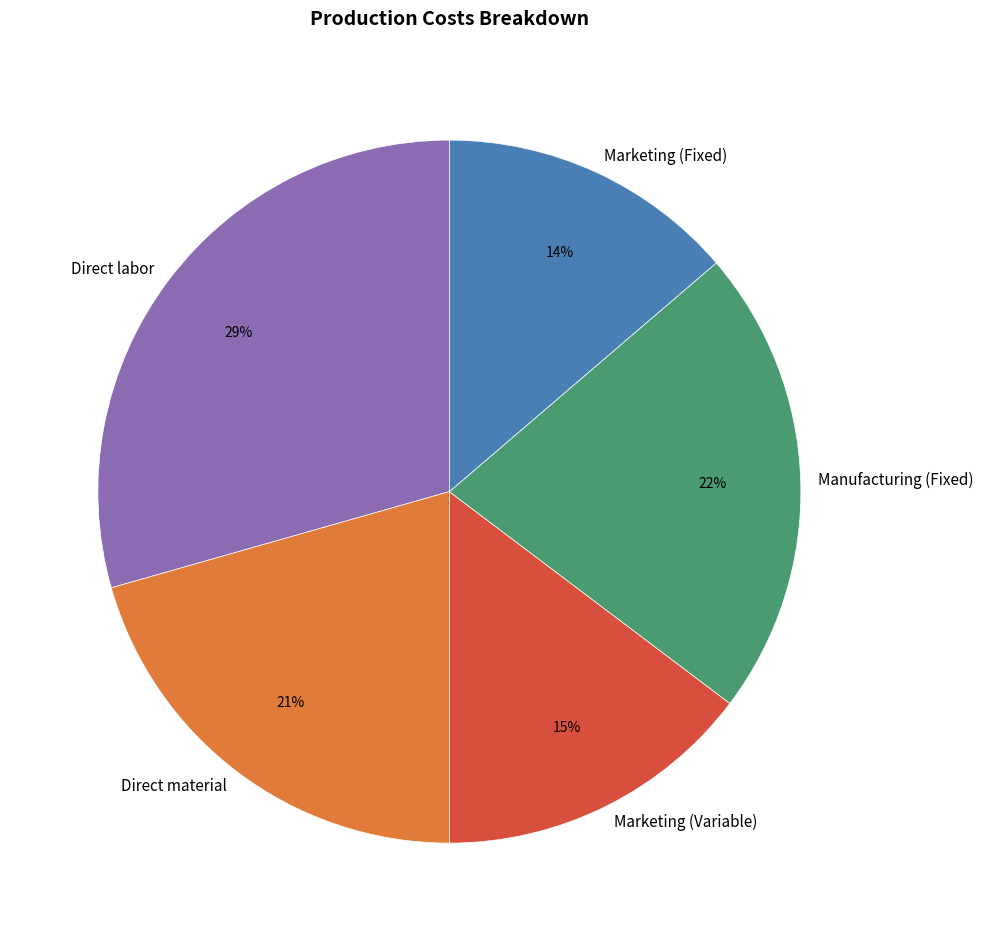

How many slices are in this pie chart?

5